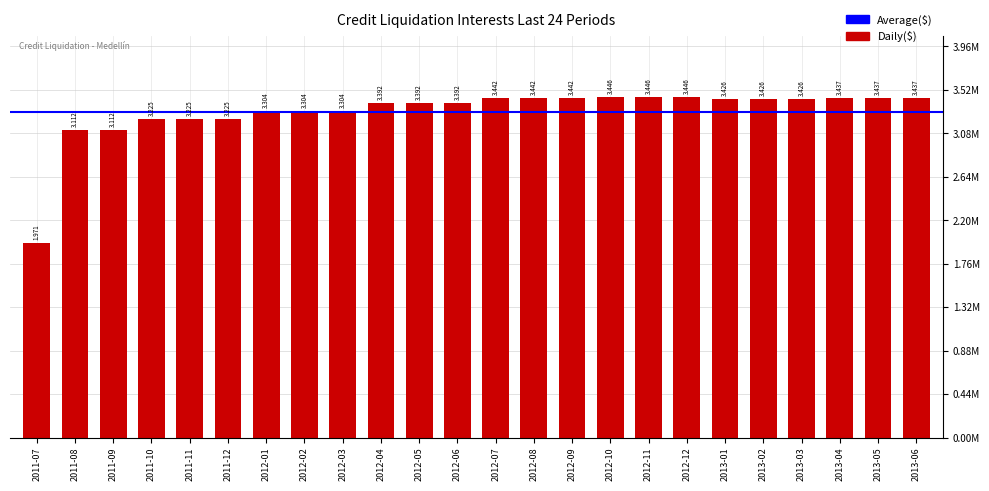

What is the ratio of the value at 2011-11 to the value at 2012-08?

0.9